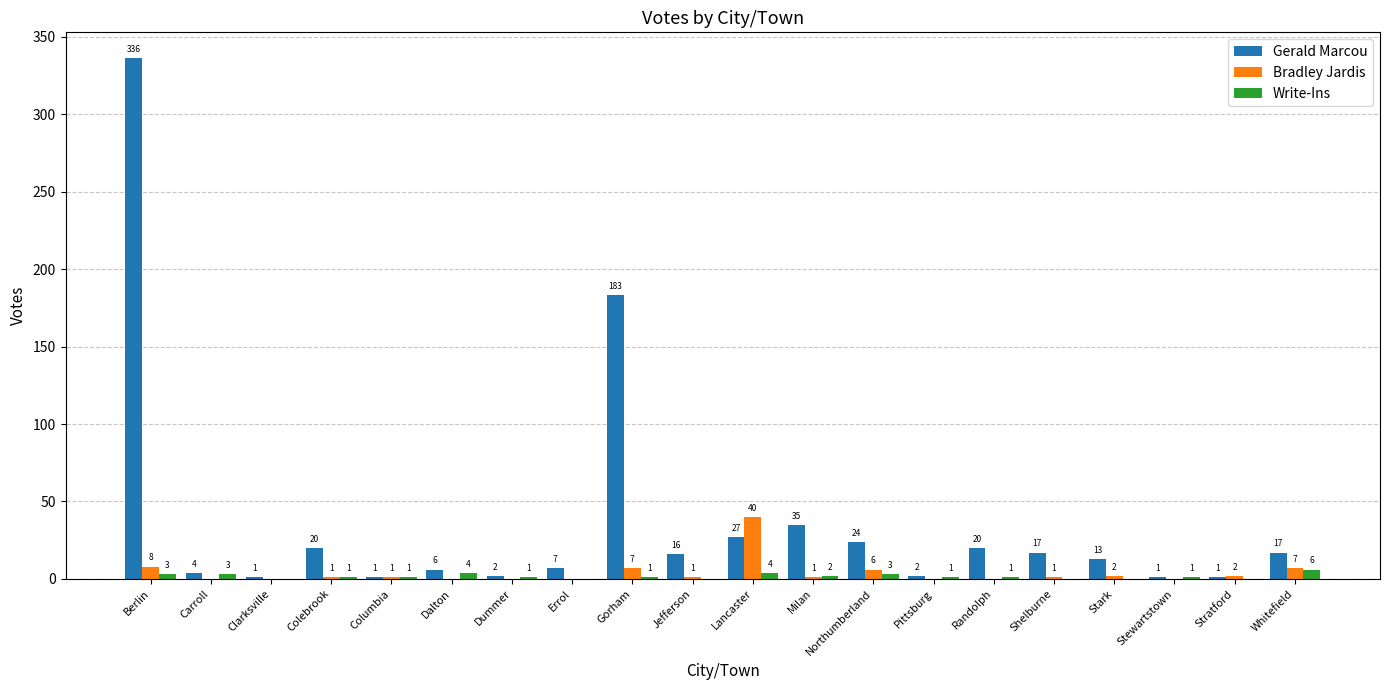

Is the value of Bradley Jardis at Lancaster greater than the value of Write-Ins at Columbia?

Yes